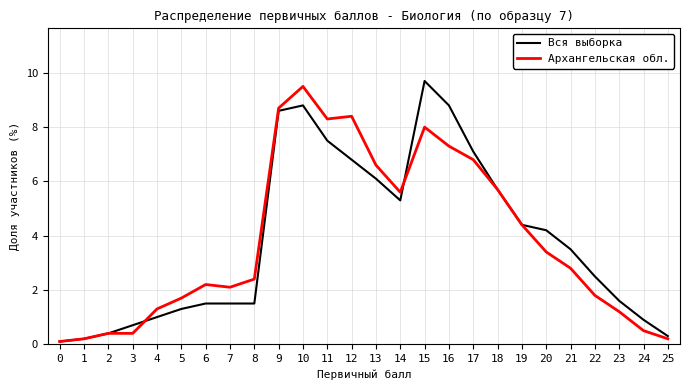

At which category is the sum across all series the highest?

10